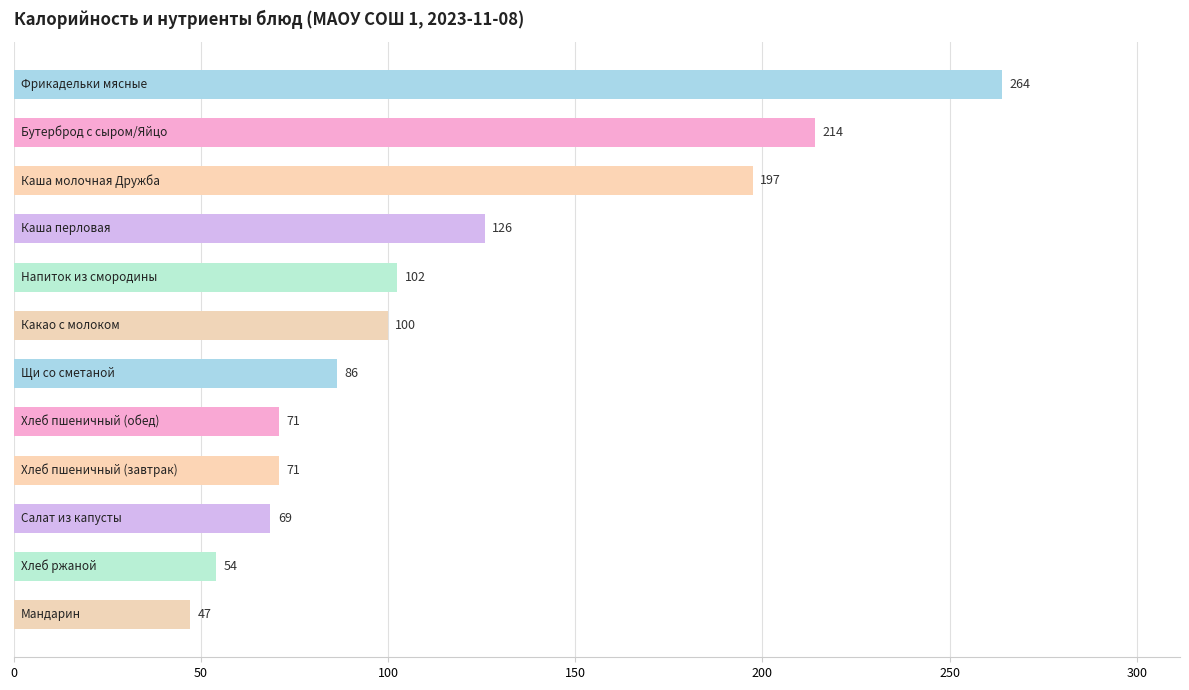

What is the average value?

116.8